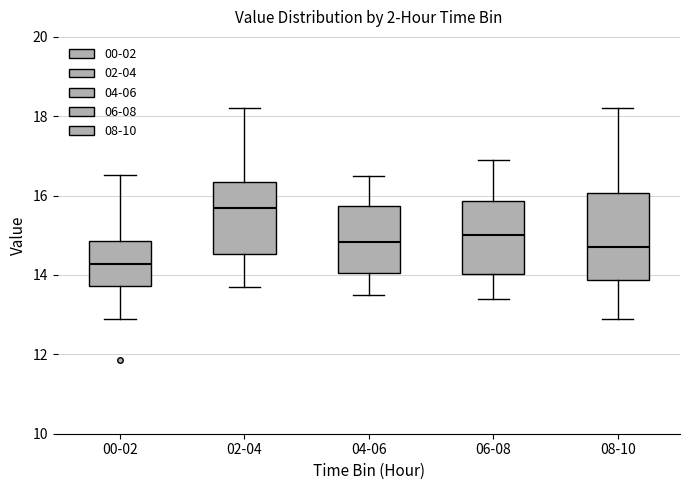

Reading left to right, read every box against the y-axis: the position of its median line, the range the box covers, and the ends of its whiskers. The values are not printed on the chart, so give them approximately, as read against the axis.

00-02: median 14.2, box 13.8 to 14.8, whiskers 13.0 to 16.6
02-04: median 15.8, box 14.6 to 16.4, whiskers 13.8 to 18.2
04-06: median 14.8, box 14.0 to 15.8, whiskers 13.6 to 16.6
06-08: median 15.0, box 14.0 to 15.8, whiskers 13.4 to 17.0
08-10: median 14.8, box 13.8 to 16.0, whiskers 13.0 to 18.2